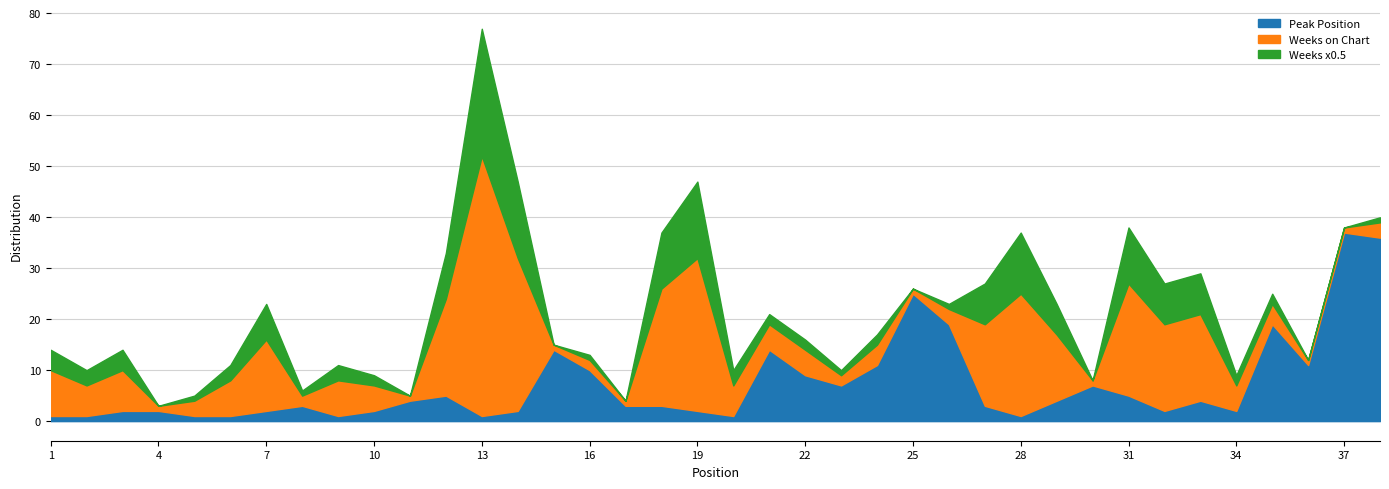

At which category does Peak Position reach its first local peak?

8